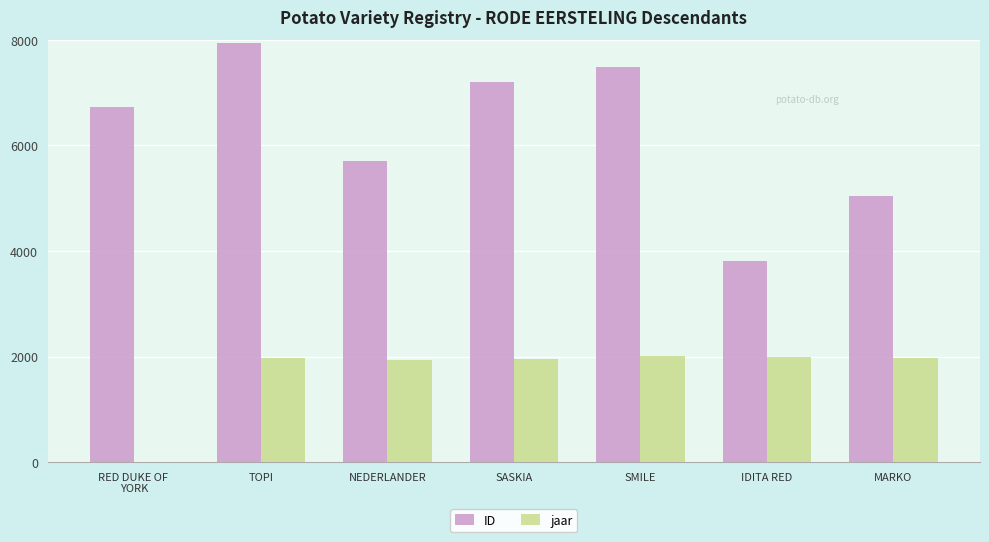

Is it true that ID equals 7943 at TOPI?

True